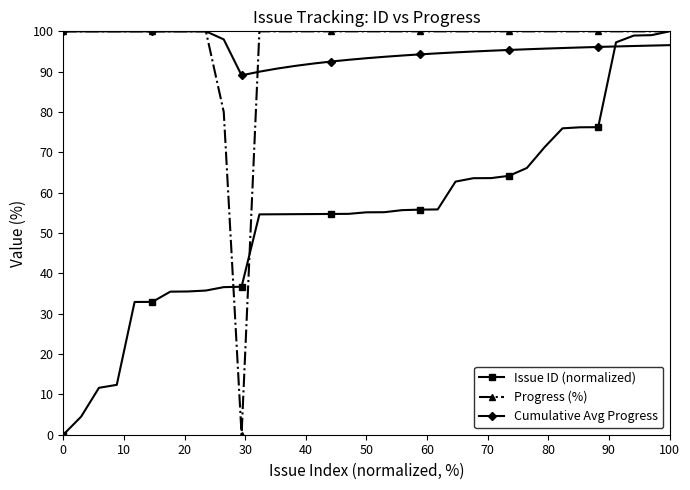

Which series ends up on top after the final intersection of Issue ID (normalized) and Cumulative Avg Progress?

Issue ID (normalized)